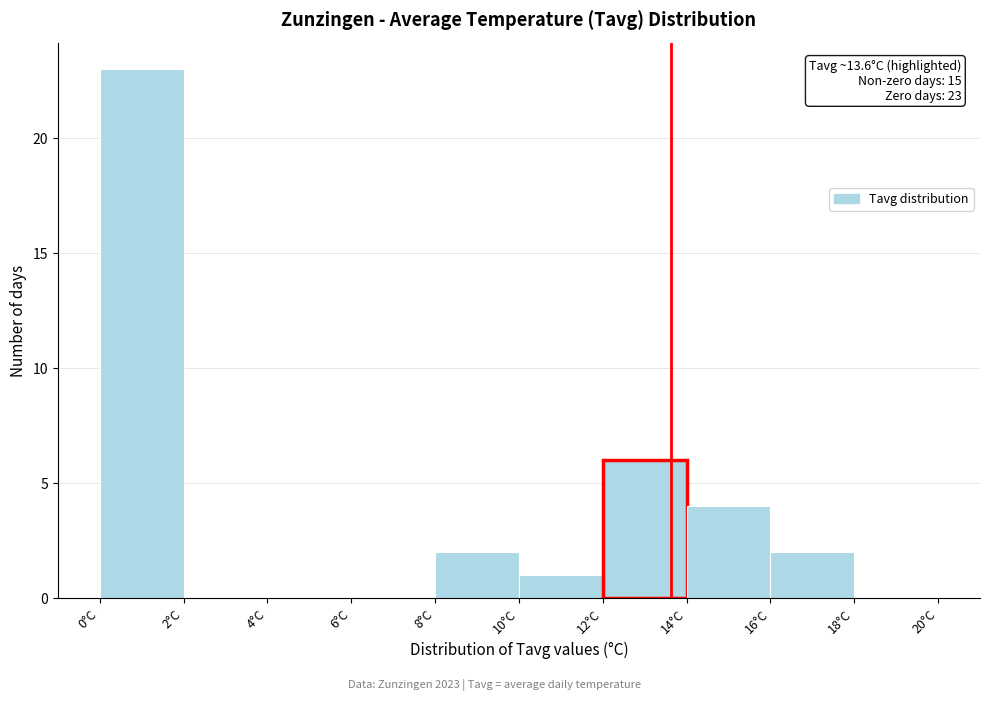

Which range on the x-axis has the tallest bar?

0 to 2